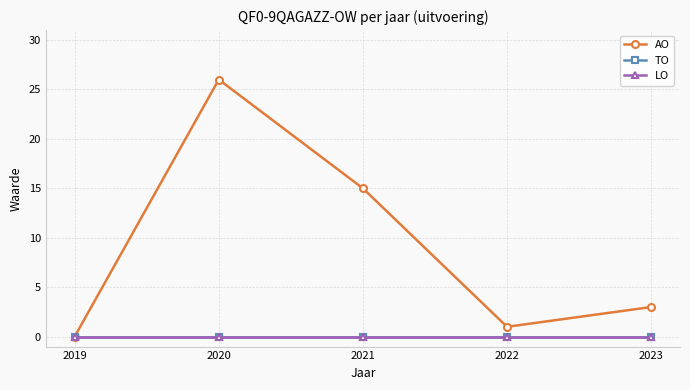

Does the chart have visible grid lines?

Yes